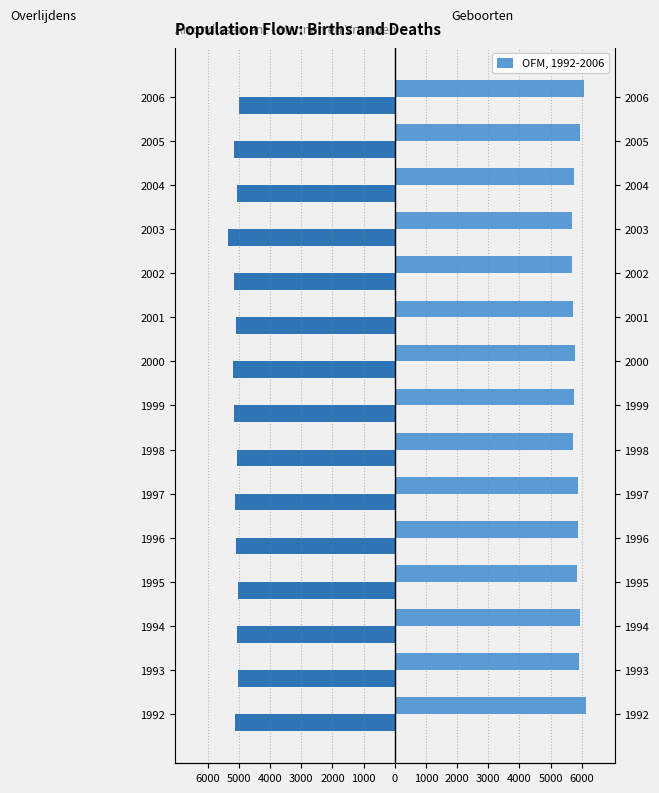

Rank the series at 2005 from highest to lowest value.

Geboorten, Overlijdens